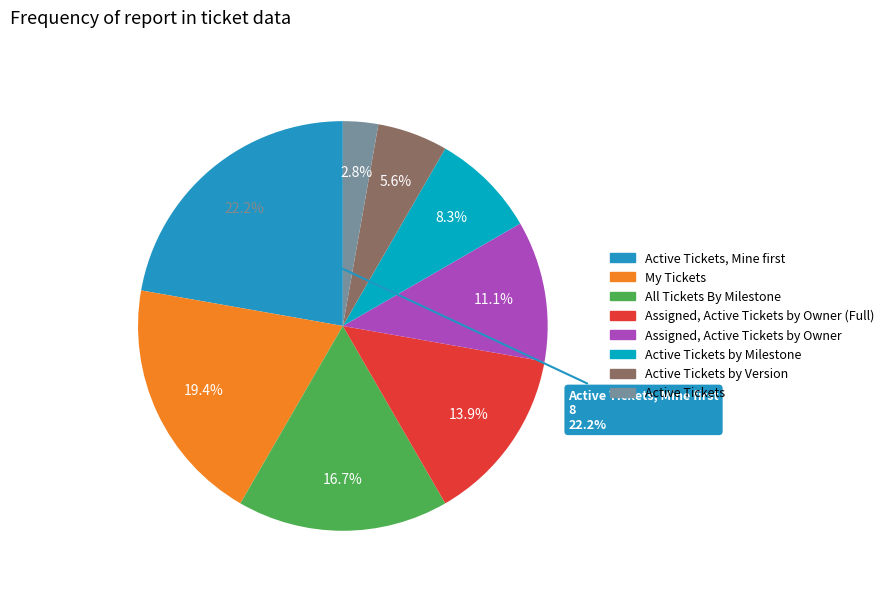

Is it true that Assigned, Active Tickets by Owner is 23% of the pie?

False